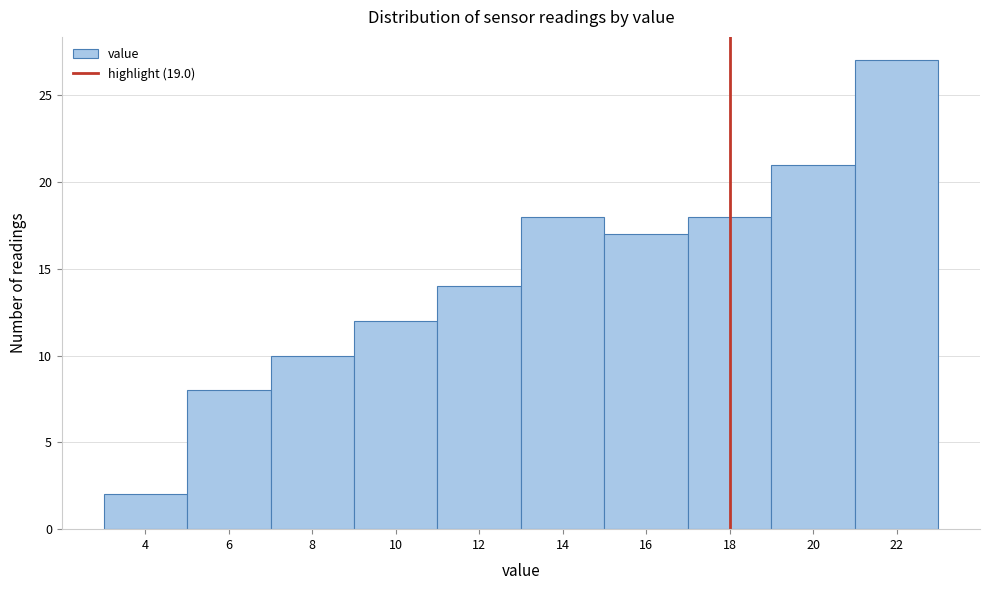

Reading left to right, extract all data points from this chart.

4=2	6=8	8=10	10=12	12=14	14=18	16=17	18=18	20=21	22=27